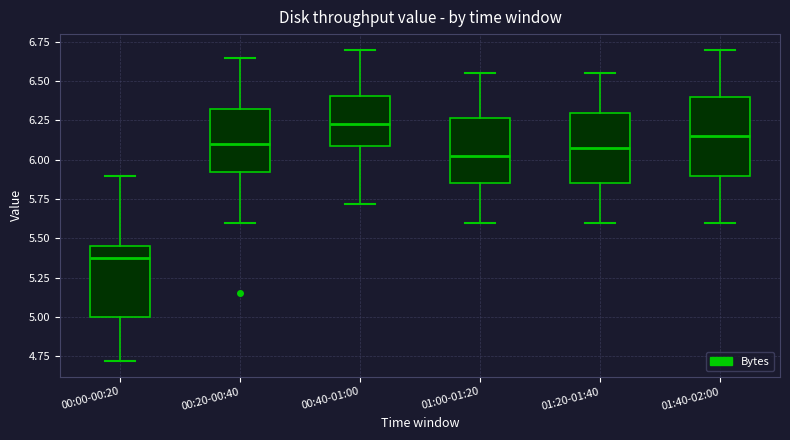

Where is the lower edge of the box for 01:40-02:00 on the y-axis? The values are not printed on the chart, so give them approximately, as read against the axis.

5.90